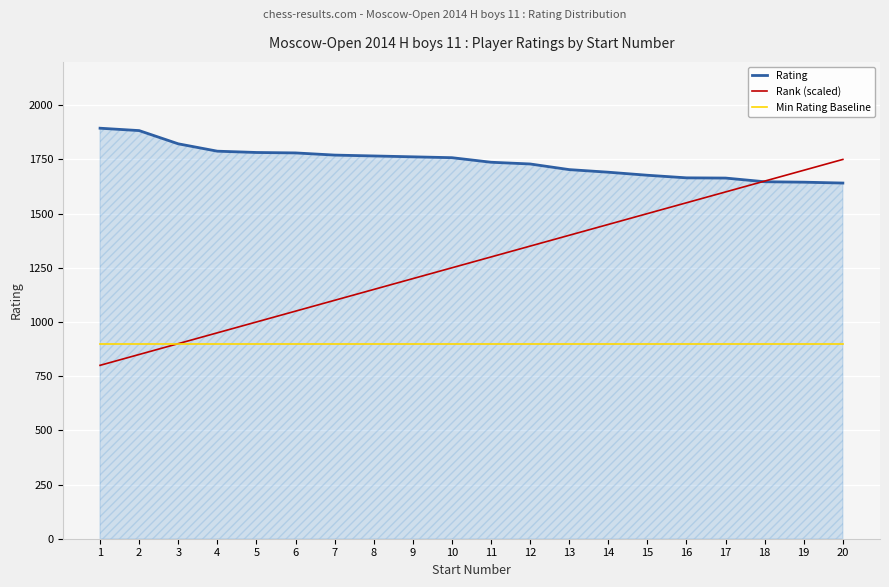

True or false: Min Rating Baseline and Rating intersect in this chart.

False